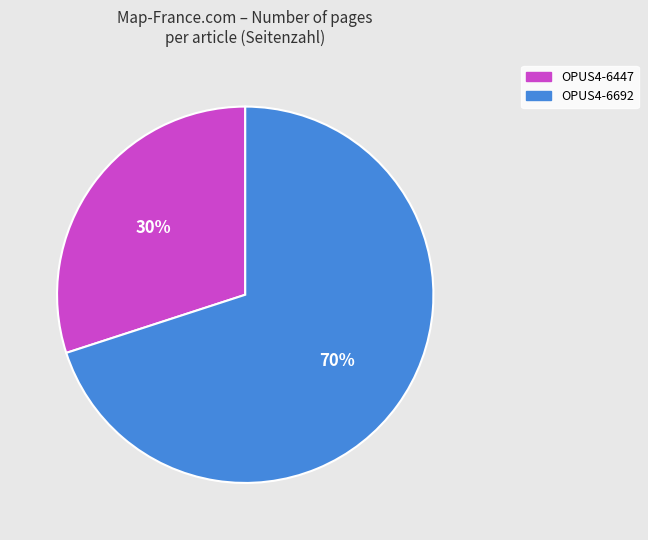

Is there any slice that represents more than half of the pie?

Yes